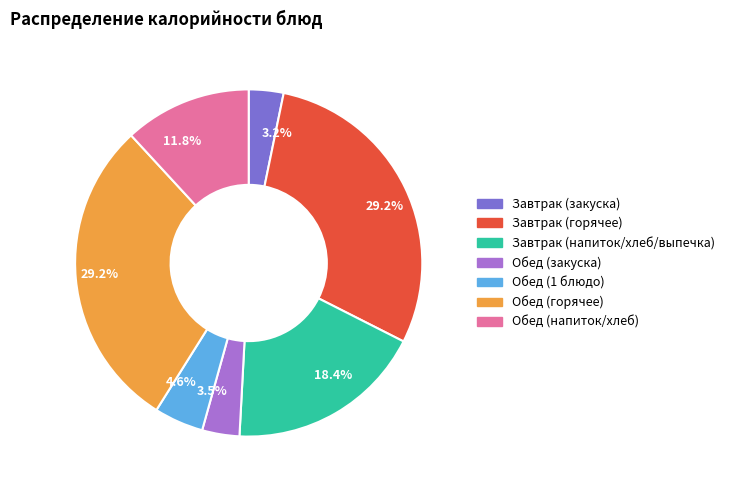

Is there a majority slice in this chart?

No